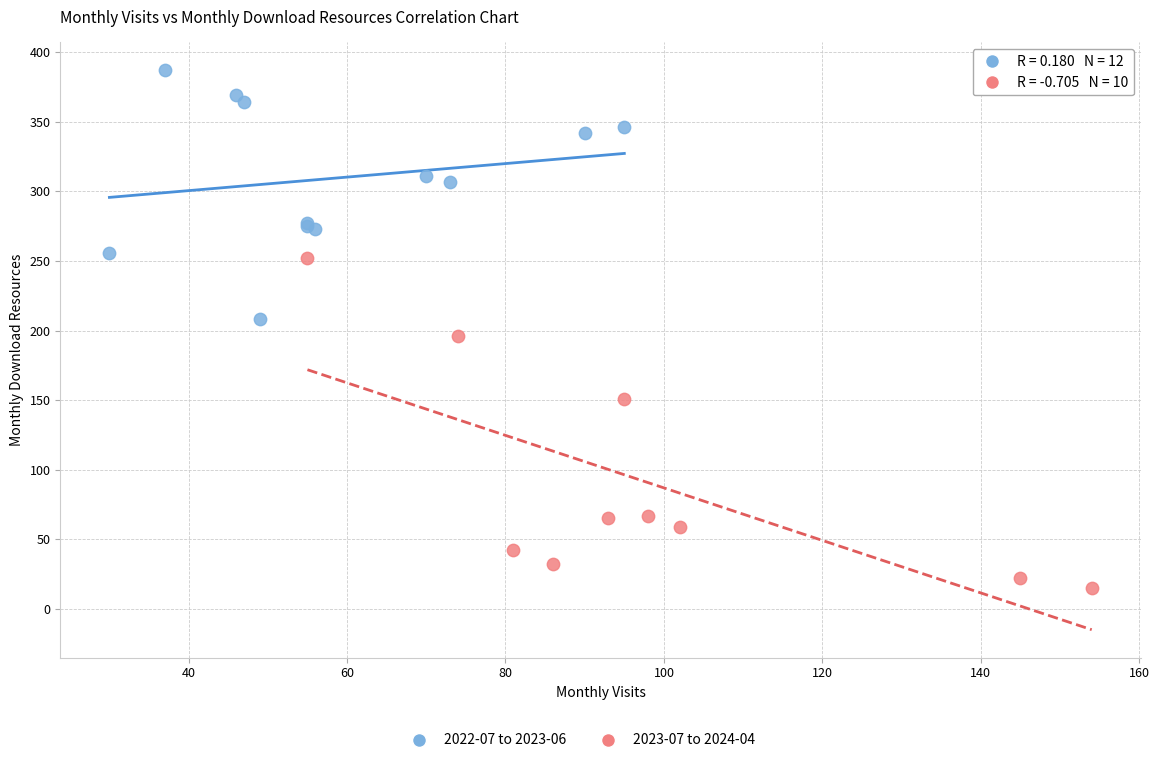

Which series has the largest Y range (max minus min)?

2023-07 to 2024-04